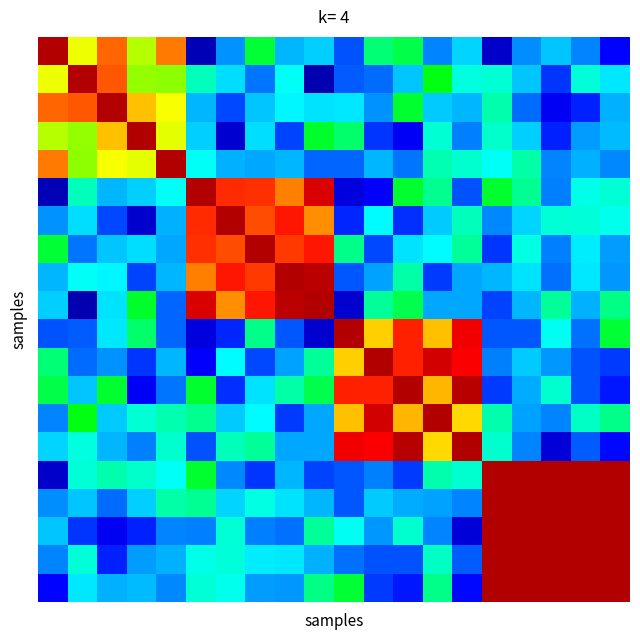

At which category is the sum across all series the highest?

15